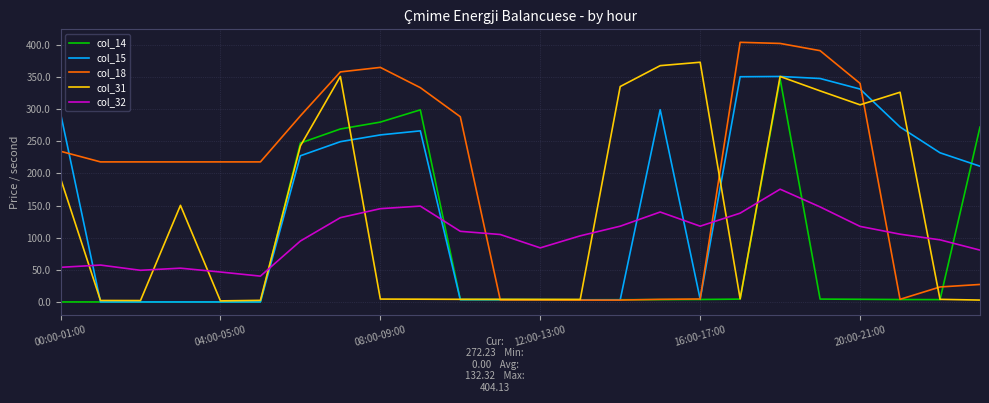

Which series has the widest spread of values?

col_18